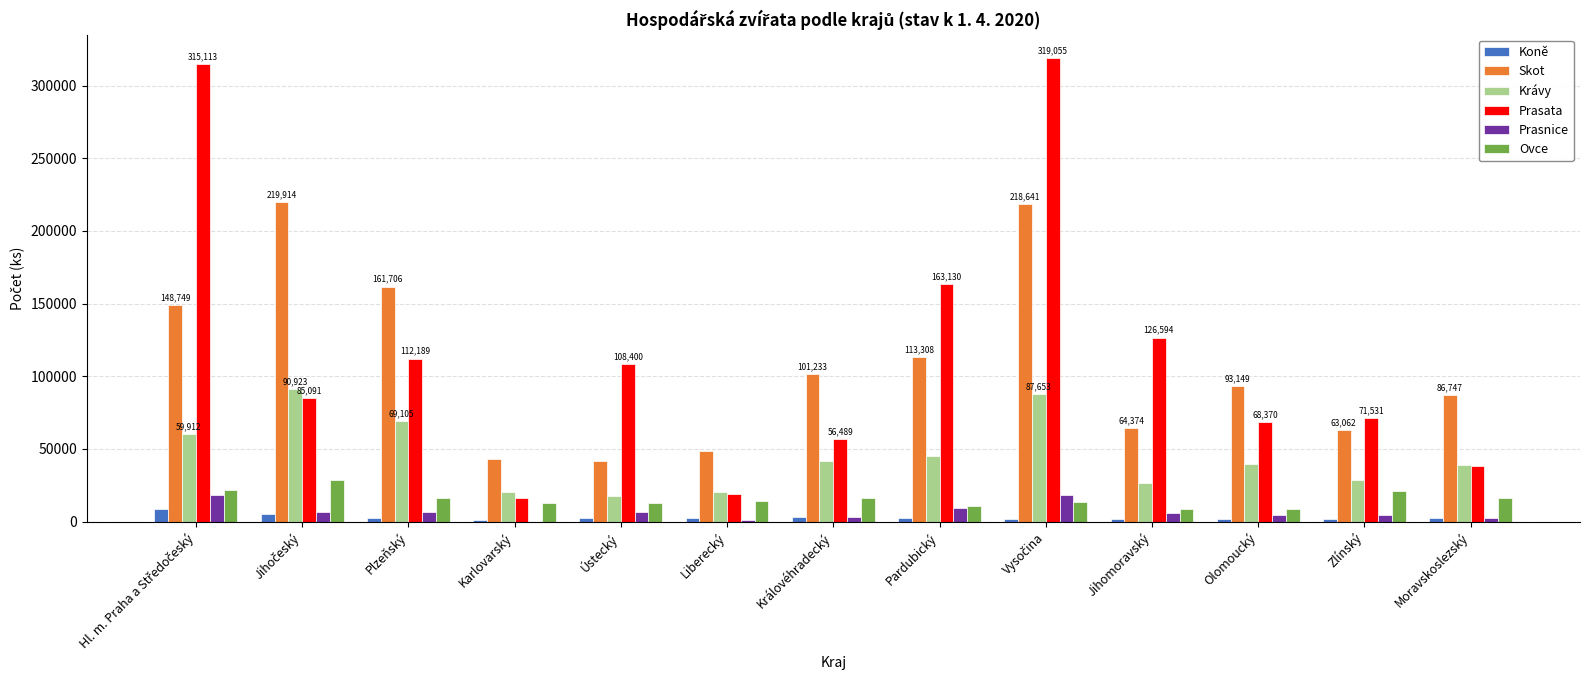

Count the number of data series in this chart.

6